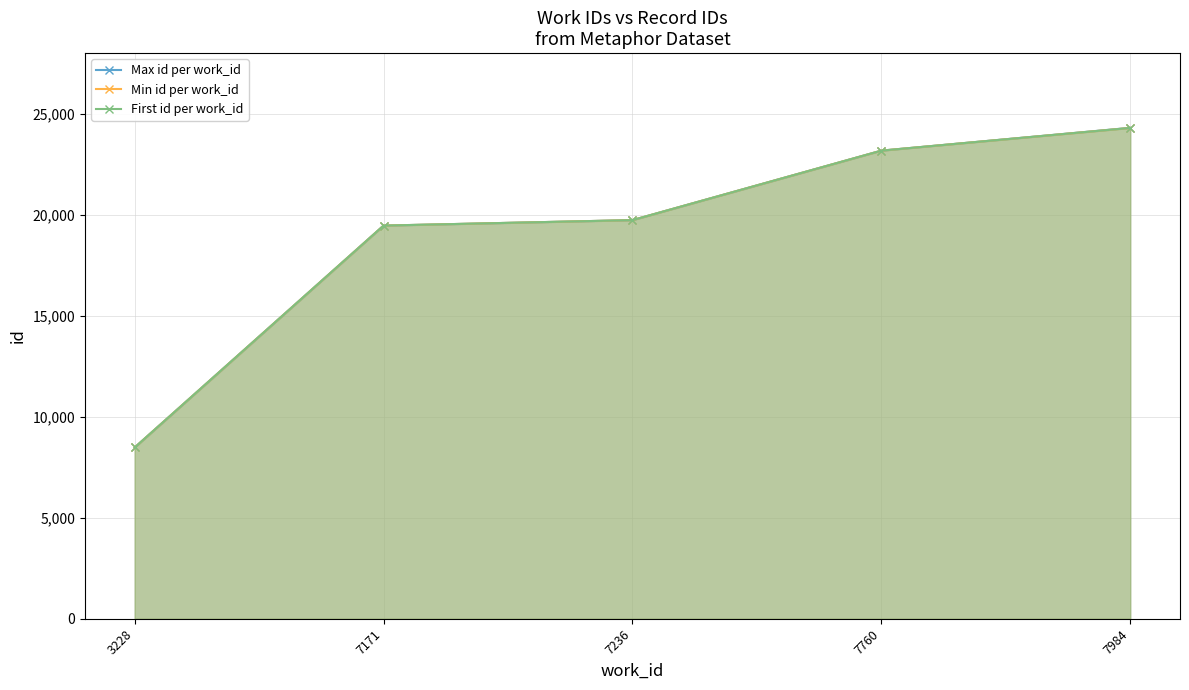

What is the maximum value shown in the chart?

24303